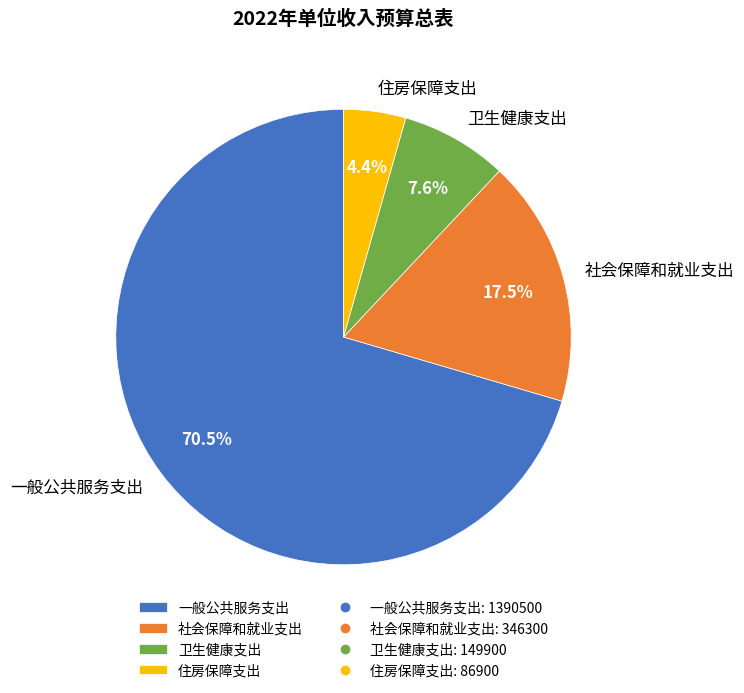

Which category has the smallest portion of the pie?

住房保障支出